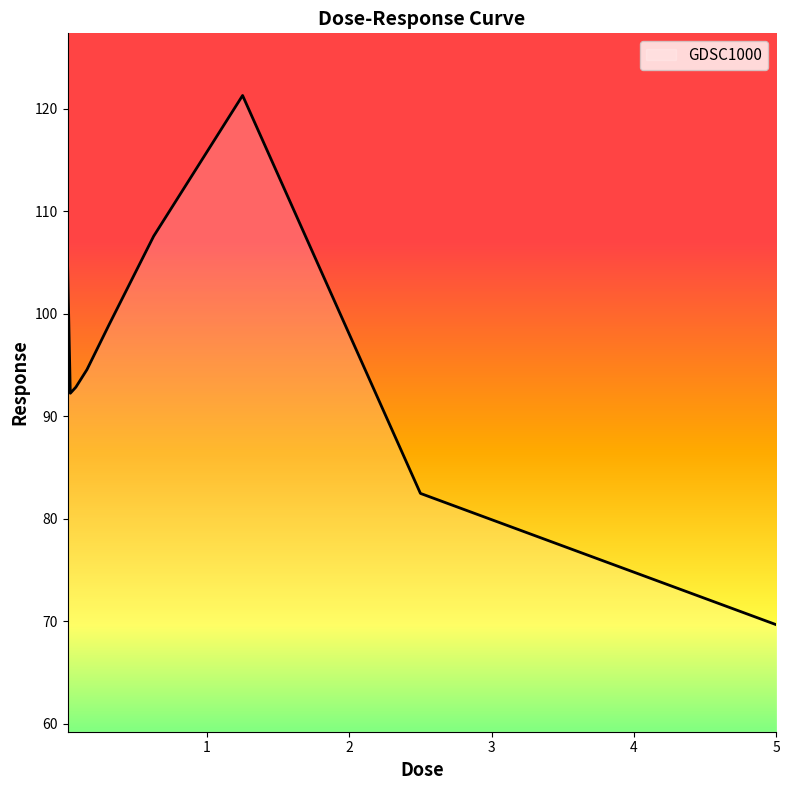

What is the difference between the maximum and minimum values?

51.6